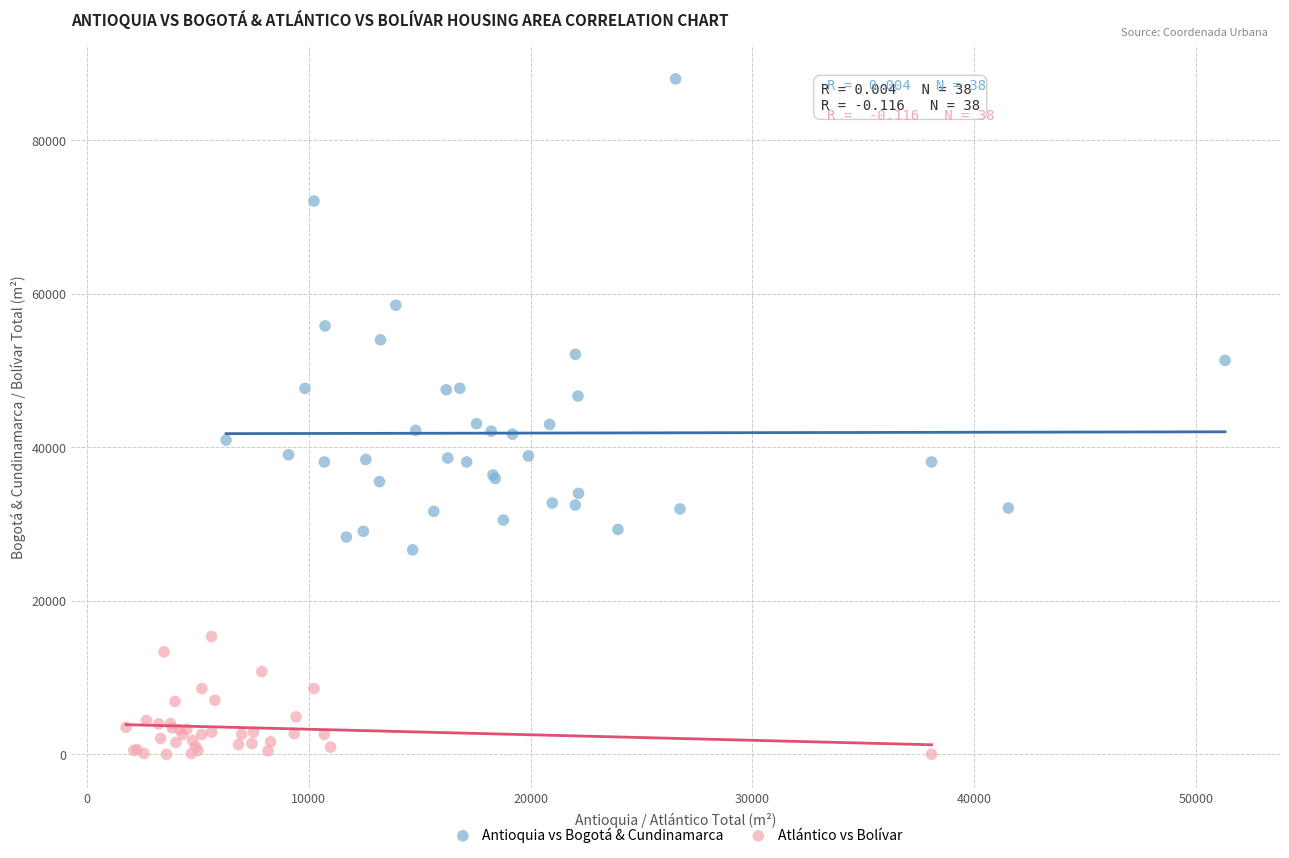

Which series reaches the maximum Y coordinate?

Antioquia vs Bogotá & Cundinamarca